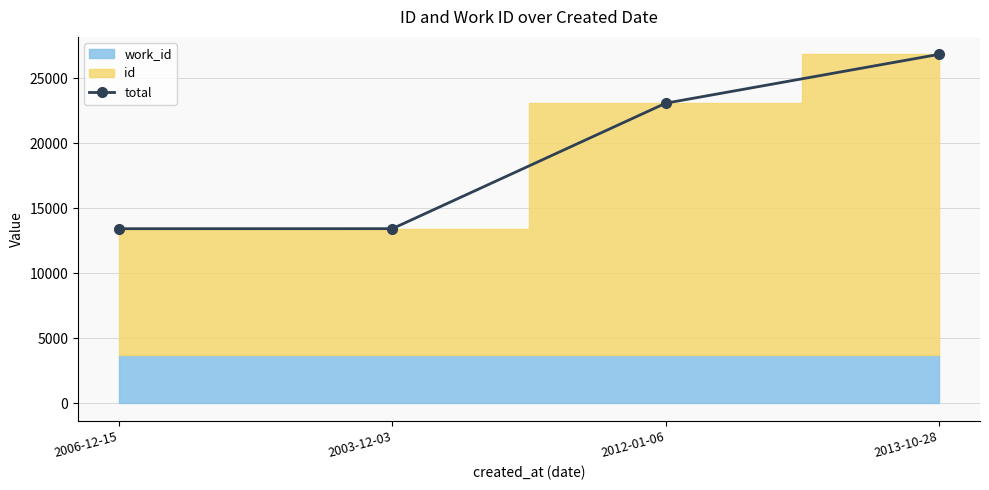

Reading left to right, what are all the values shown in this chart?

2006-12-15=13434	2003-12-03=13437	2012-01-06=23087	2013-10-28=26844